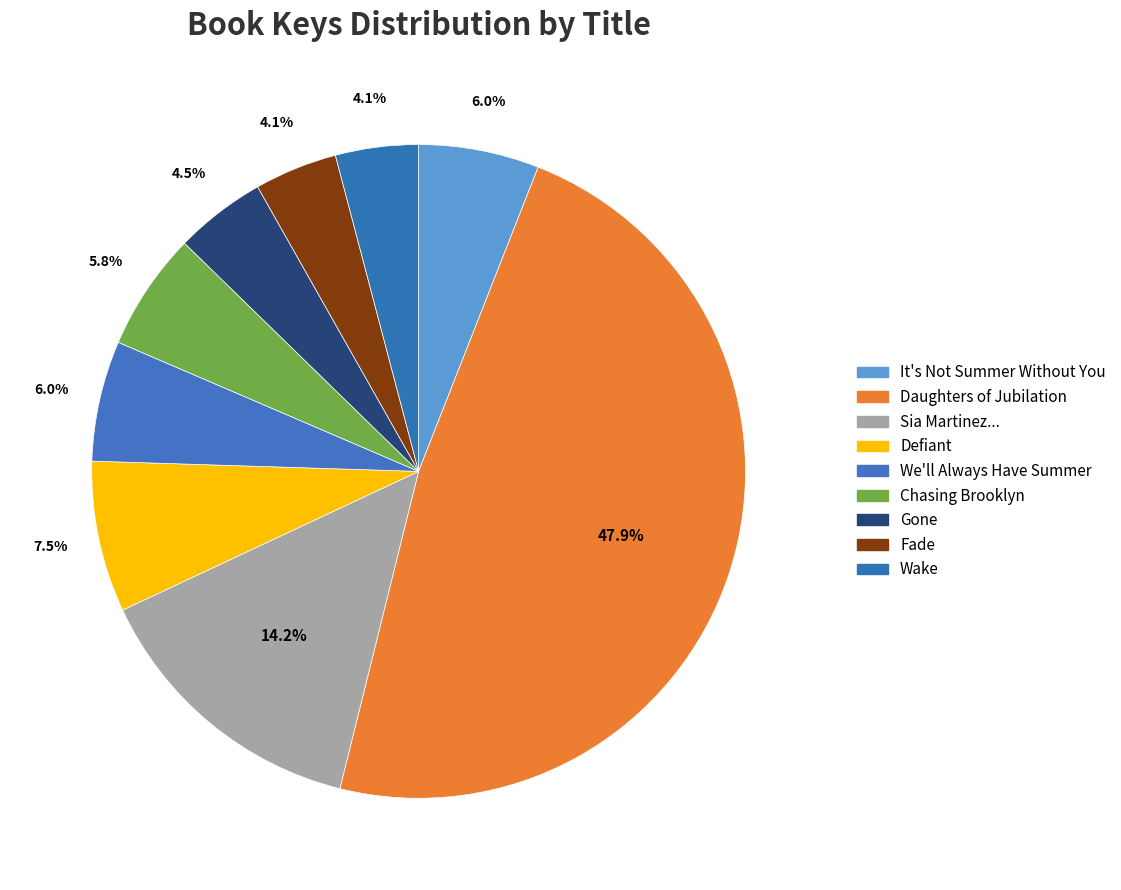

How many slices are in this pie chart?

9